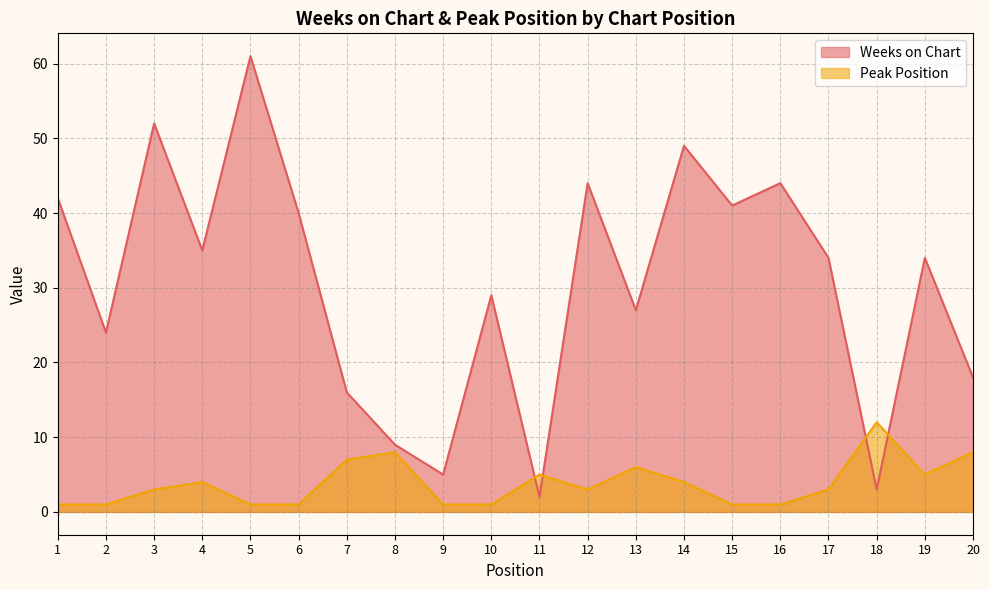

What are all the series names shown in the legend?

Weeks on Chart, Peak Position